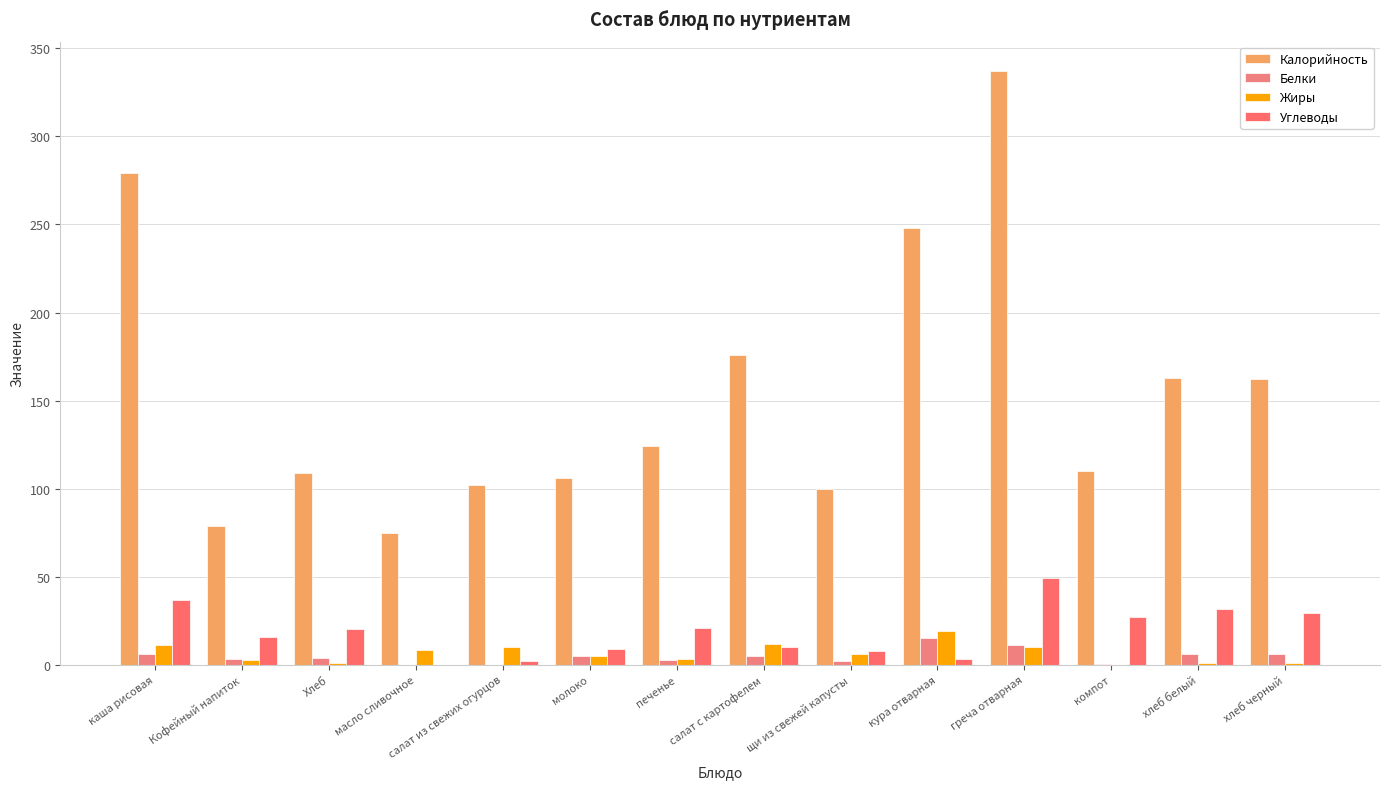

What is the spread (max minus min) of values at Хлеб?

107.9